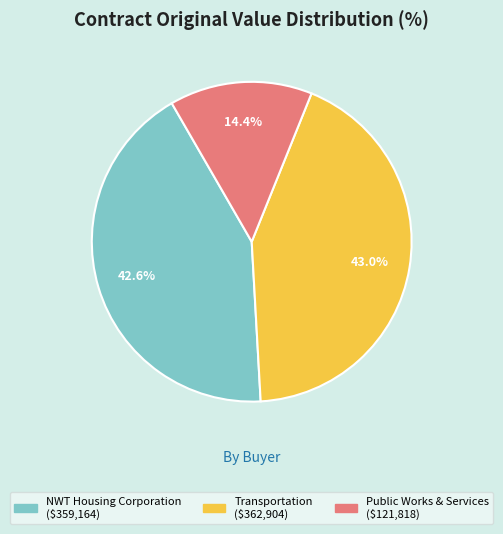

Is there a majority slice in this chart?

No